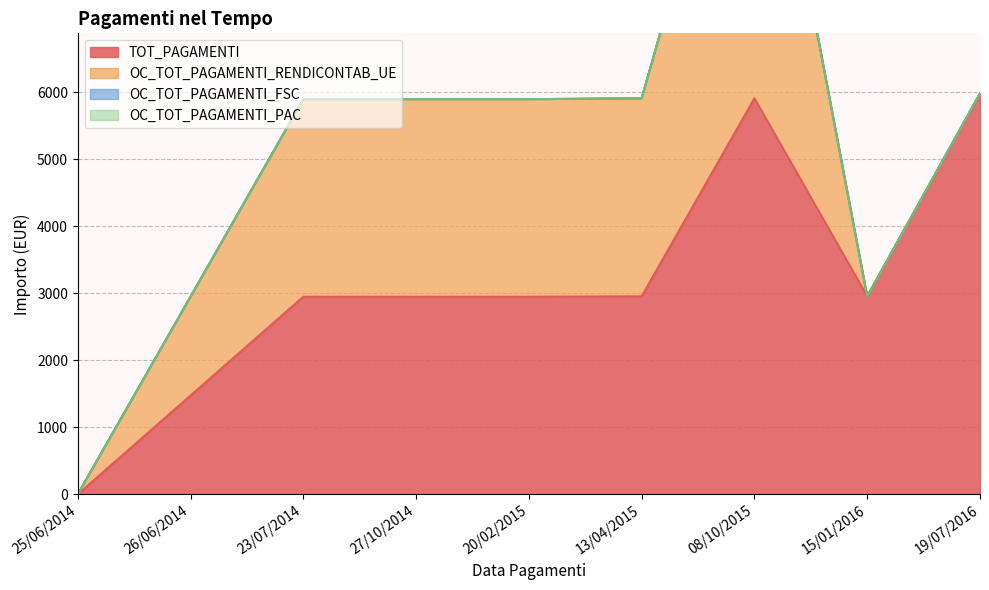

Which series has the largest total across all categories?

TOT_PAGAMENTI